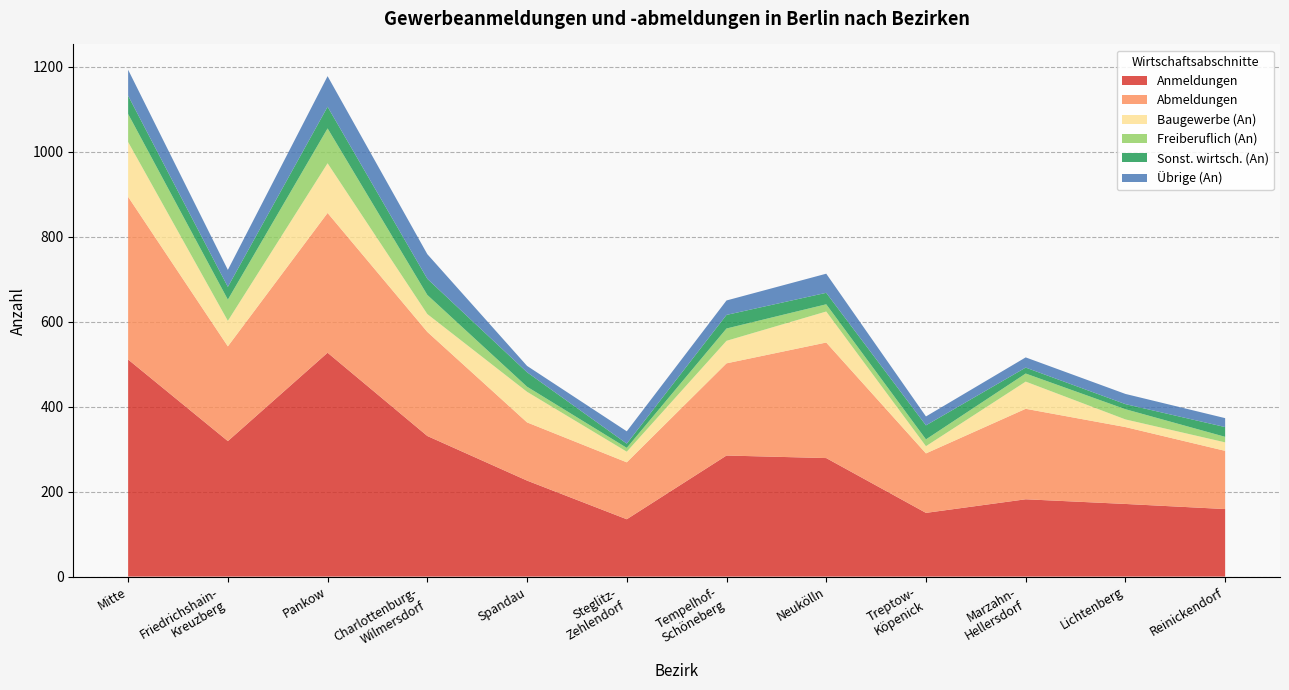

Reading left to right, list all the values displayed in this chart.

Anmeldungen: Mitte=511	Friedrichshain-
Kreuzberg=319	Pankow=527	Charlottenburg-
Wilmersdorf=331	Spandau=226	Steglitz-
Zehlendorf=135	Tempelhof-
Schöneberg=285	Neukölln=279	Treptow-
Köpenick=150	Marzahn-
Hellersdorf=182	Lichtenberg=171	Reinickendorf=159
Abmeldungen: Mitte=383	Friedrichshain-
Kreuzberg=223	Pankow=329	Charlottenburg-
Wilmersdorf=245	Spandau=137	Steglitz-
Zehlendorf=134	Tempelhof-
Schöneberg=217	Neukölln=272	Treptow-
Köpenick=140	Marzahn-
Hellersdorf=213	Lichtenberg=181	Reinickendorf=137
Baugewerbe (An): Mitte=129	Friedrichshain-
Kreuzberg=60	Pankow=117	Charlottenburg-
Wilmersdorf=42	Spandau=72	Steglitz-
Zehlendorf=25	Tempelhof-
Schöneberg=53	Neukölln=73	Treptow-
Köpenick=17	Marzahn-
Hellersdorf=64	Lichtenberg=18	Reinickendorf=20
Freiberuflich (An): Mitte=66	Friedrichshain-
Kreuzberg=50	Pankow=82	Charlottenburg-
Wilmersdorf=45	Spandau=12	Steglitz-
Zehlendorf=9	Tempelhof-
Schöneberg=29	Neukölln=17	Treptow-
Köpenick=16	Marzahn-
Hellersdorf=19	Lichtenberg=24	Reinickendorf=13
Sonst. wirtsch. (An): Mitte=43	Friedrichshain-
Kreuzberg=30	Pankow=51	Charlottenburg-
Wilmersdorf=38	Spandau=34	Steglitz-
Zehlendorf=10	Tempelhof-
Schöneberg=32	Neukölln=27	Treptow-
Köpenick=33	Marzahn-
Hellersdorf=14	Lichtenberg=12	Reinickendorf=23
Übrige (An): Mitte=61	Friedrichshain-
Kreuzberg=40	Pankow=72	Charlottenburg-
Wilmersdorf=58	Spandau=15	Steglitz-
Zehlendorf=29	Tempelhof-
Schöneberg=34	Neukölln=45	Treptow-
Köpenick=21	Marzahn-
Hellersdorf=24	Lichtenberg=24	Reinickendorf=21